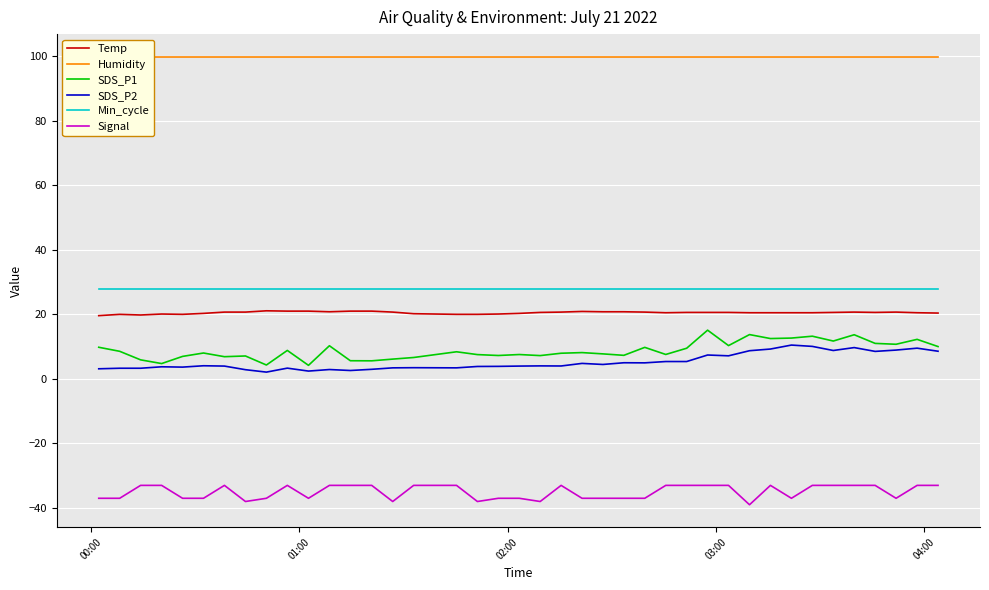

True or false: Signal and SDS_P1 cross at least once.

False